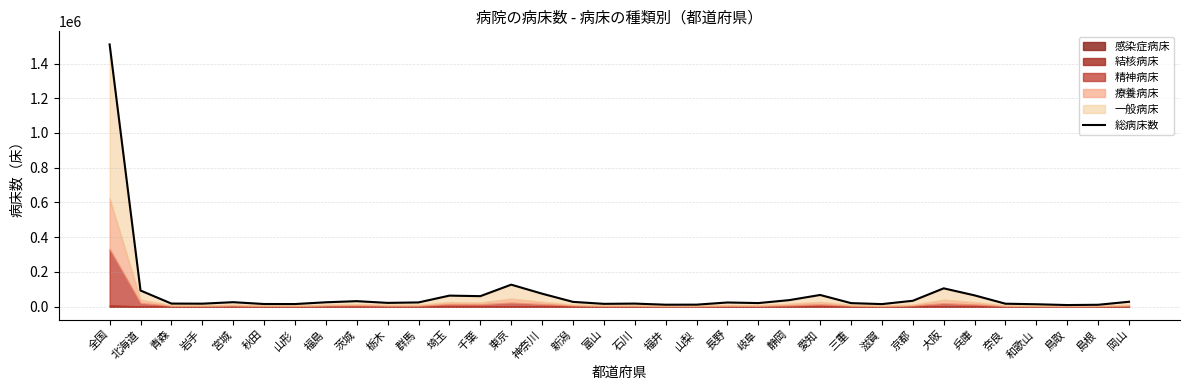

List the labels in order of value, largest first.

全国, 東京, 大阪, 北海道, 神奈川, 愛知, 兵庫, 埼玉, 千葉, 静岡, 京都, 茨城, 岡山, 新潟, 宮城, 福島, 群馬, 長野, 栃木, 岐阜, 三重, 青森, 石川, 岩手, 奈良, 富山, 秋田, 山形, 滋賀, 和歌山, 山梨, 福井, 島根, 鳥取